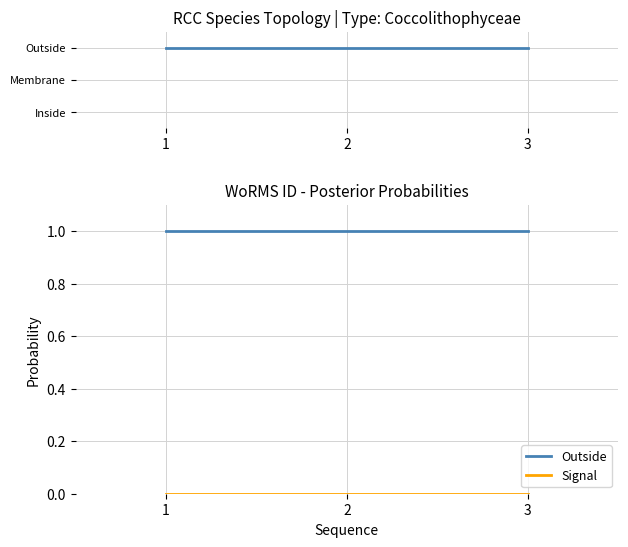

Is the value of Signal at 1 greater than the value of Outside at 1?

No